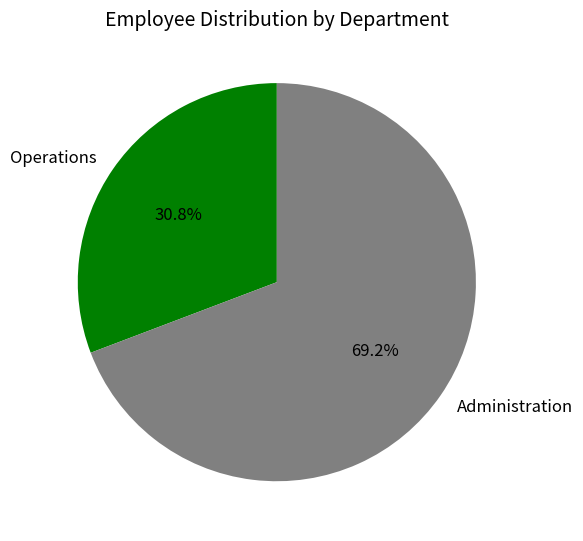

Does any single category account for the majority?

Yes